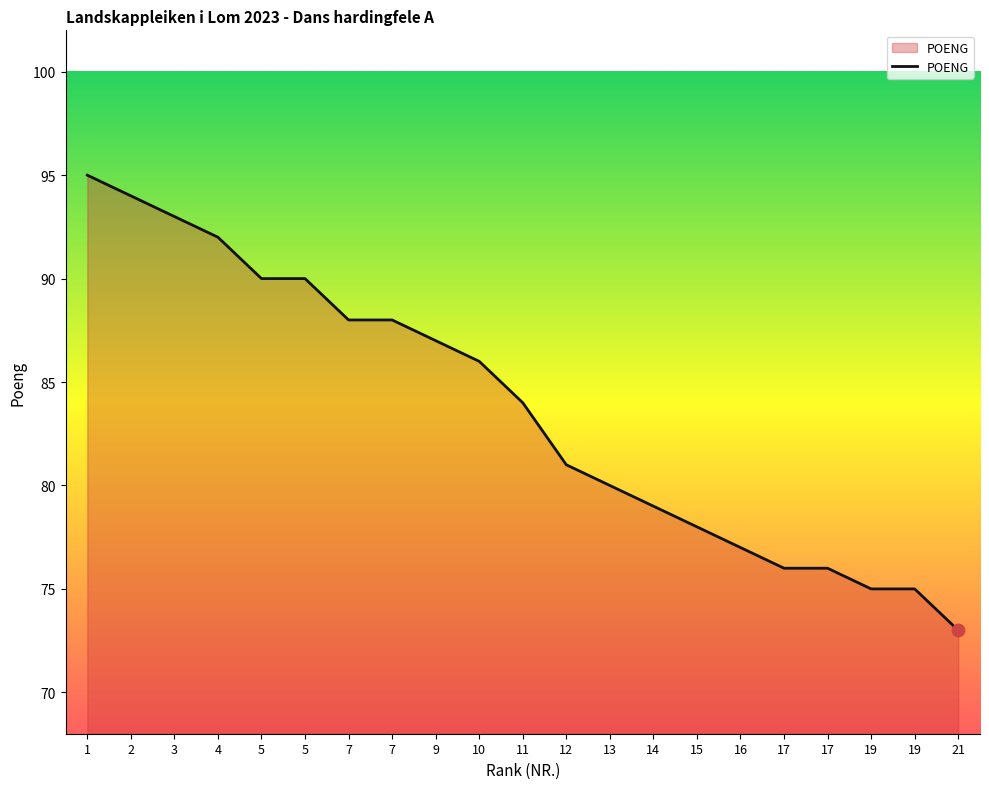

How many lines are shown in the chart?

1